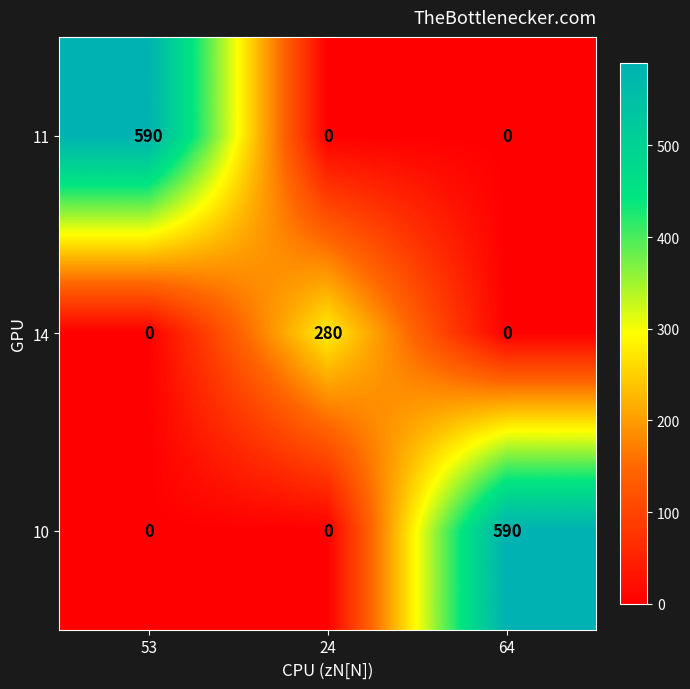

The 11 series shows -244 at 24. True or false?

False